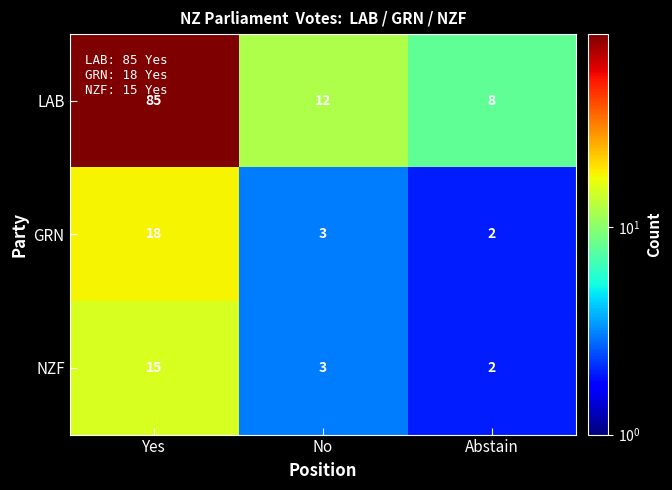

At which label is LAB closest to 46?

No